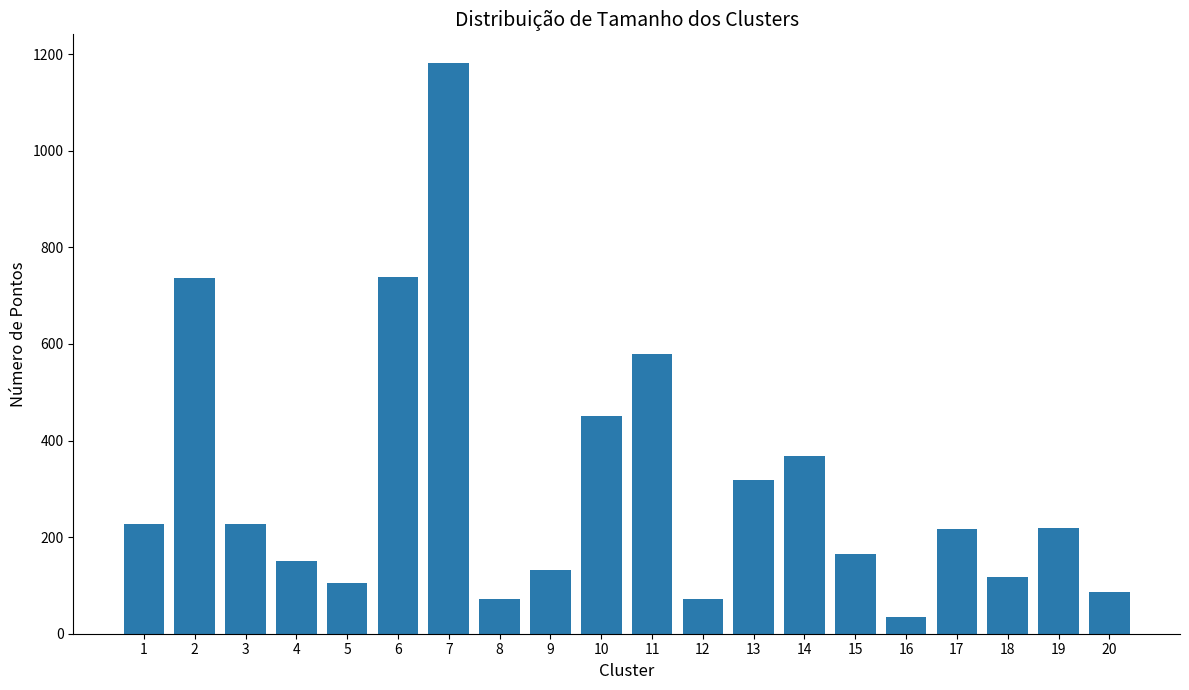

What is the difference between the maximum and minimum values?

1148